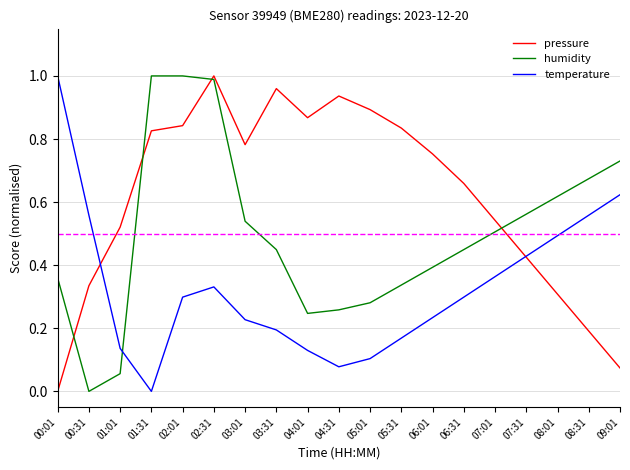

What position from the right is 03:01?

13